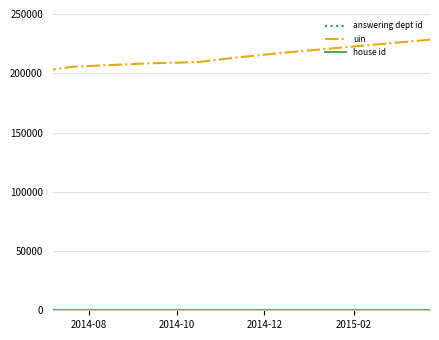

True or false: house id and uin intersect in this chart.

False